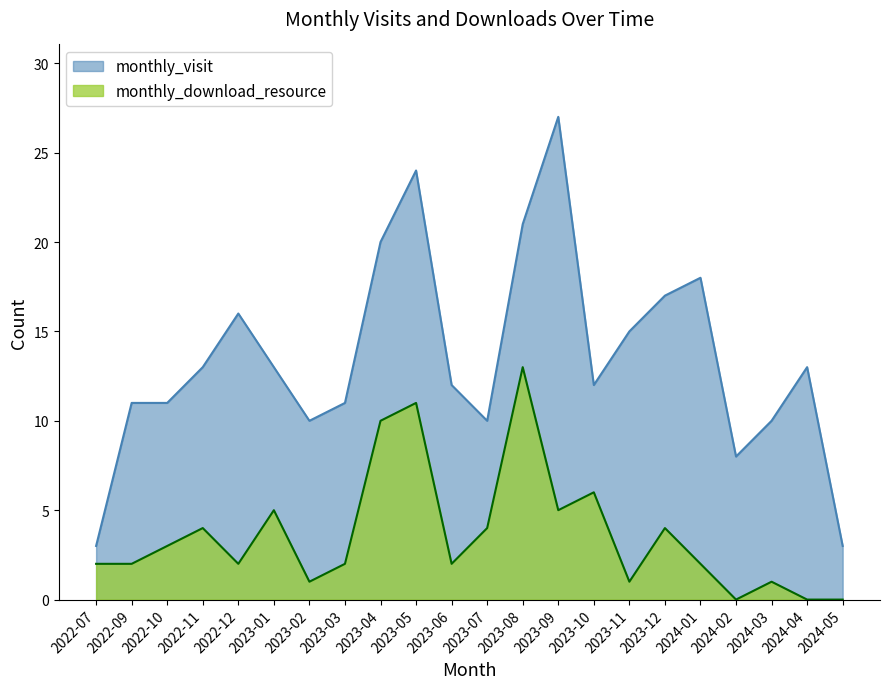

True or false: monthly_download_resource and monthly_visit cross at least once.

False